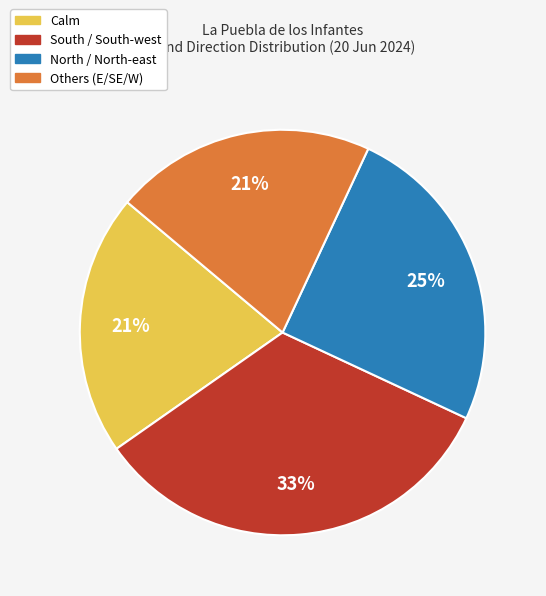

To the nearest percent, what is the difference between the largest and smallest slice percentages?

12%